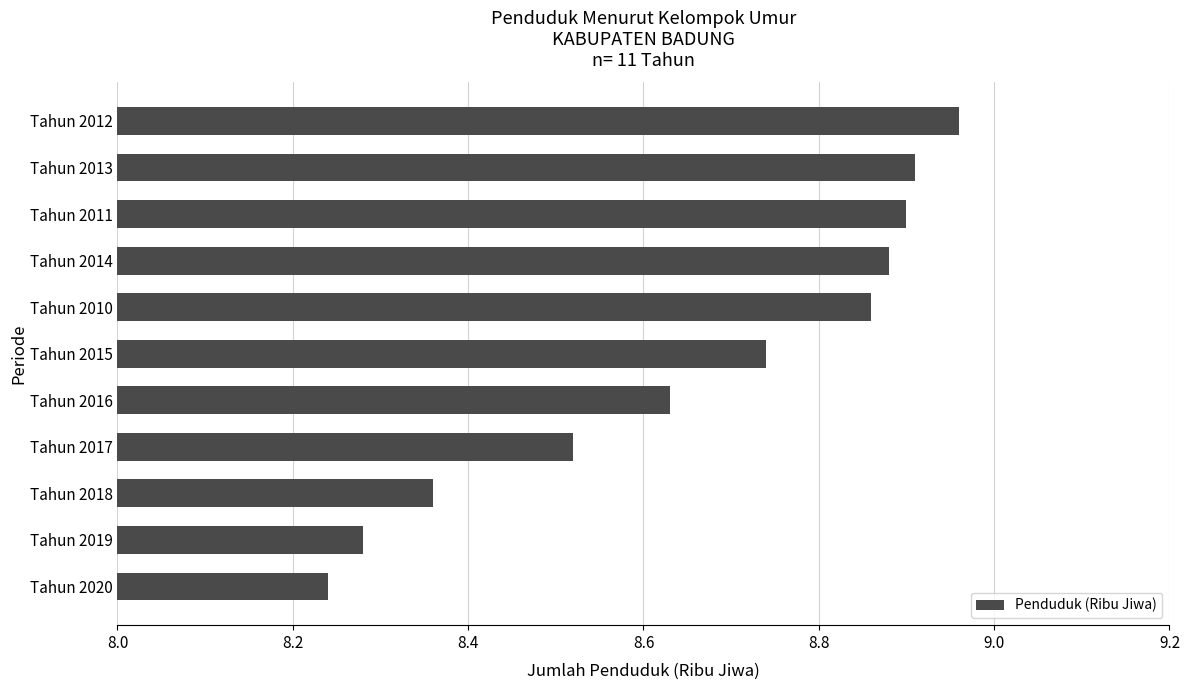

What is the ratio of the value at Tahun 2015 to the value at Tahun 2014?

1.0